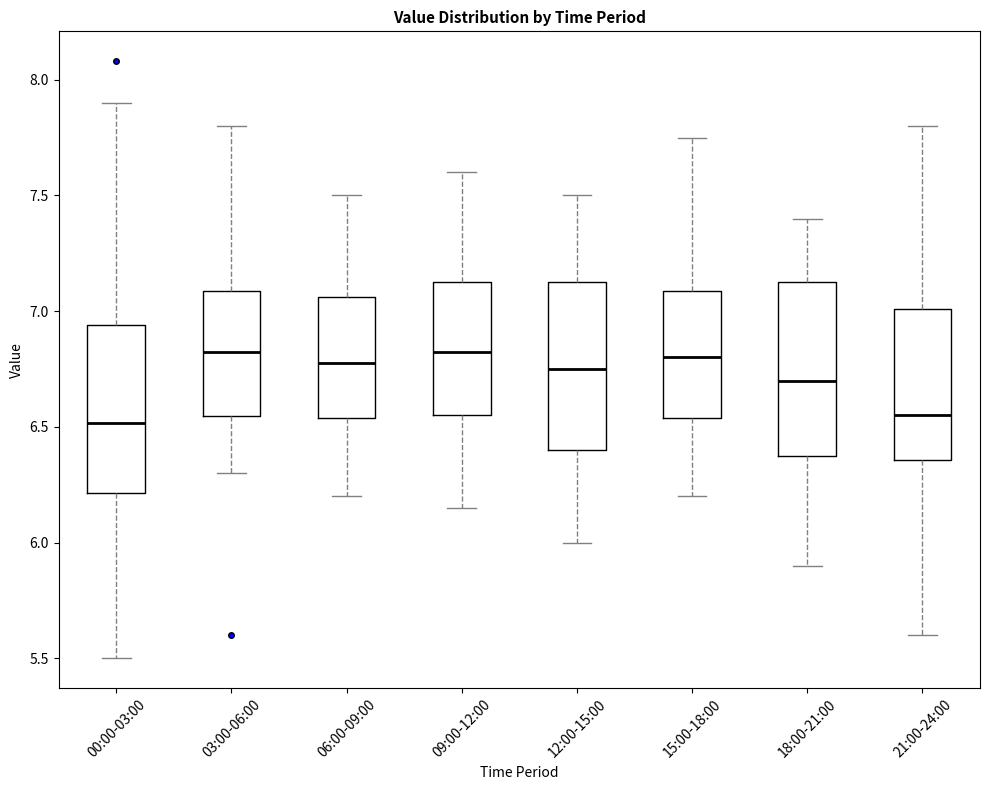

Reading left to right, transcribe this box plot: for each box, give where its median line is, the range the box spans, and where its two whiskers end, as read against the y-axis. The values are not printed on the chart, so give them approximately, as read against the axis.

00:00-03:00: median 6.50, box 6.20 to 6.95, whiskers 5.50 to 7.90
03:00-06:00: median 6.85, box 6.55 to 7.10, whiskers 6.30 to 7.80
06:00-09:00: median 6.80, box 6.55 to 7.05, whiskers 6.20 to 7.50
09:00-12:00: median 6.85, box 6.55 to 7.15, whiskers 6.15 to 7.60
12:00-15:00: median 6.75, box 6.40 to 7.15, whiskers 6.00 to 7.50
15:00-18:00: median 6.80, box 6.55 to 7.10, whiskers 6.20 to 7.75
18:00-21:00: median 6.70, box 6.40 to 7.15, whiskers 5.90 to 7.40
21:00-24:00: median 6.55, box 6.35 to 7.00, whiskers 5.60 to 7.80